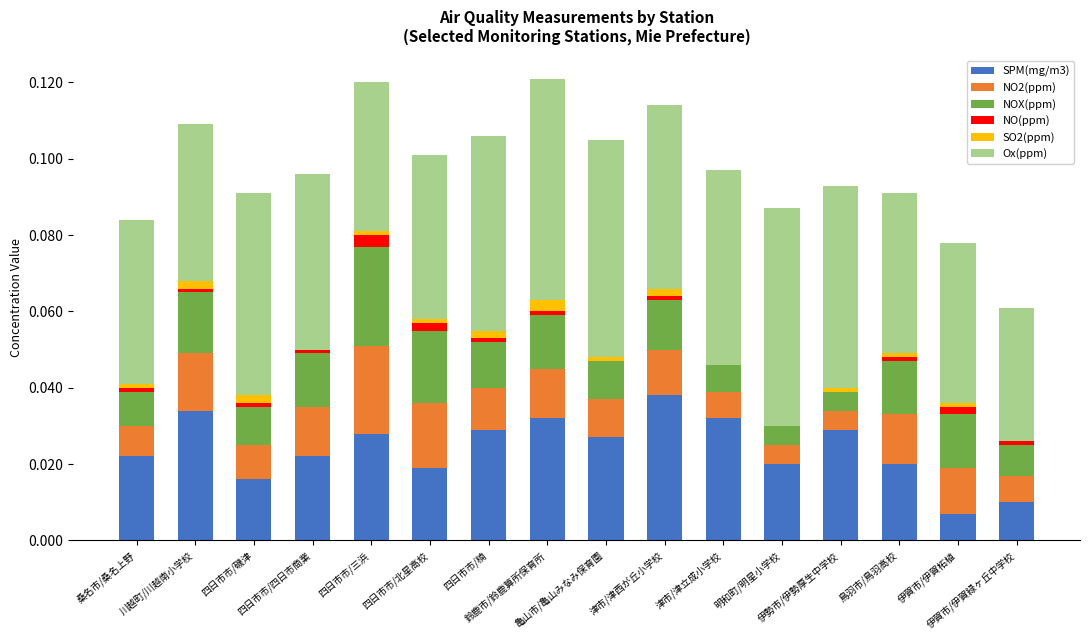

What are all the series names shown in the legend?

SPM(mg/m3), NO2(ppm), NOX(ppm), NO(ppm), SO2(ppm), Ox(ppm)